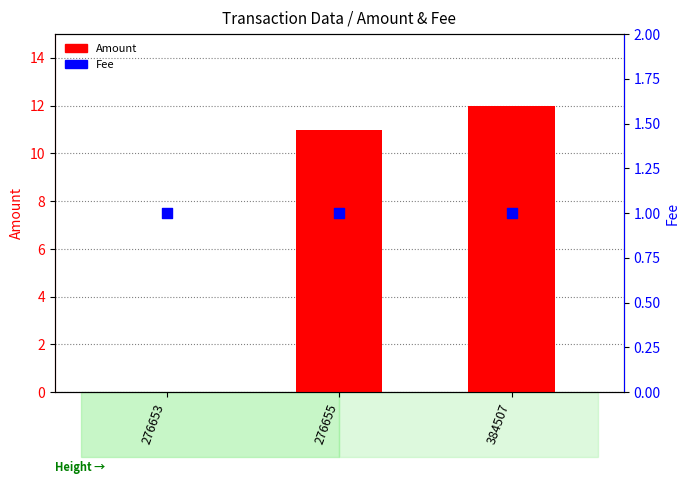

At which category is the sum across all series the highest?

384507